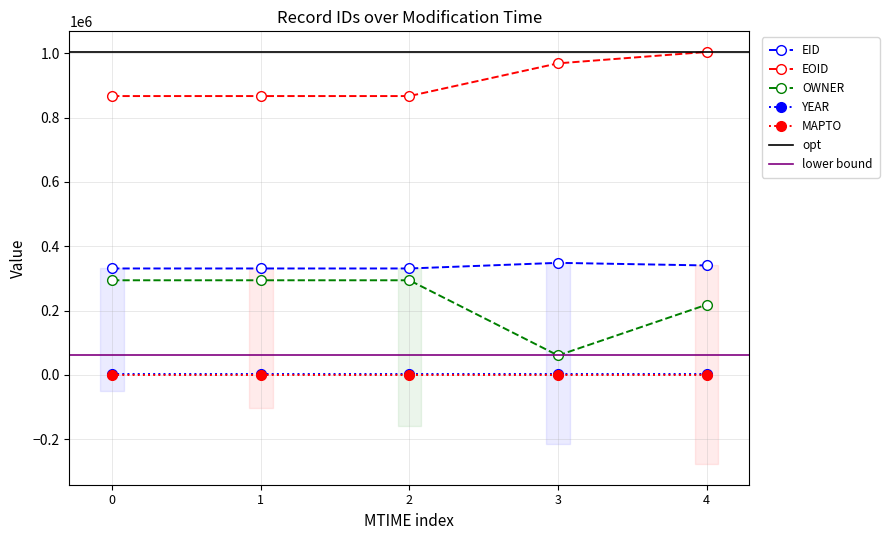

Is the value of MAPTO at 1 greater than the value of EID at 3?

No